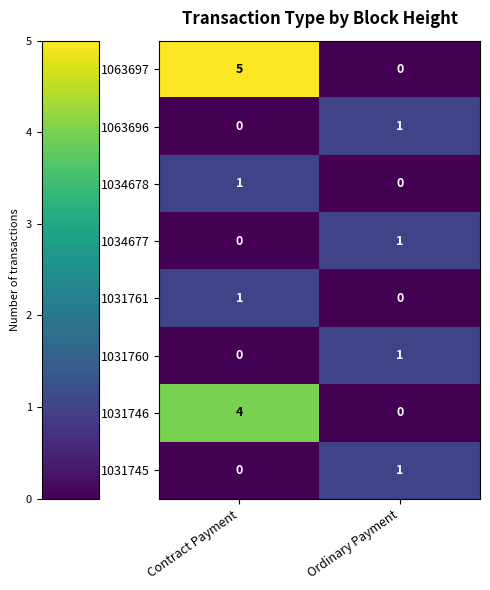

List the labels in order of 1034677 value, largest first.

Ordinary Payment, Contract Payment